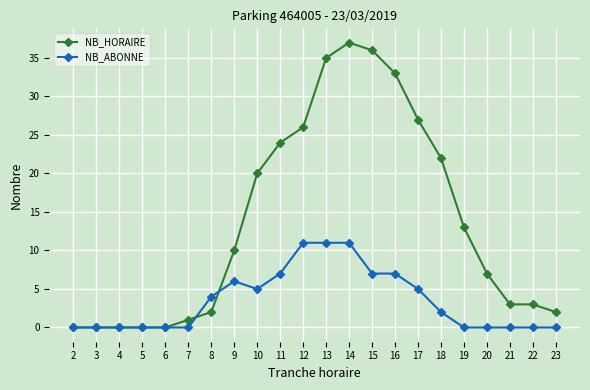

How many distinct data groups are displayed?

2